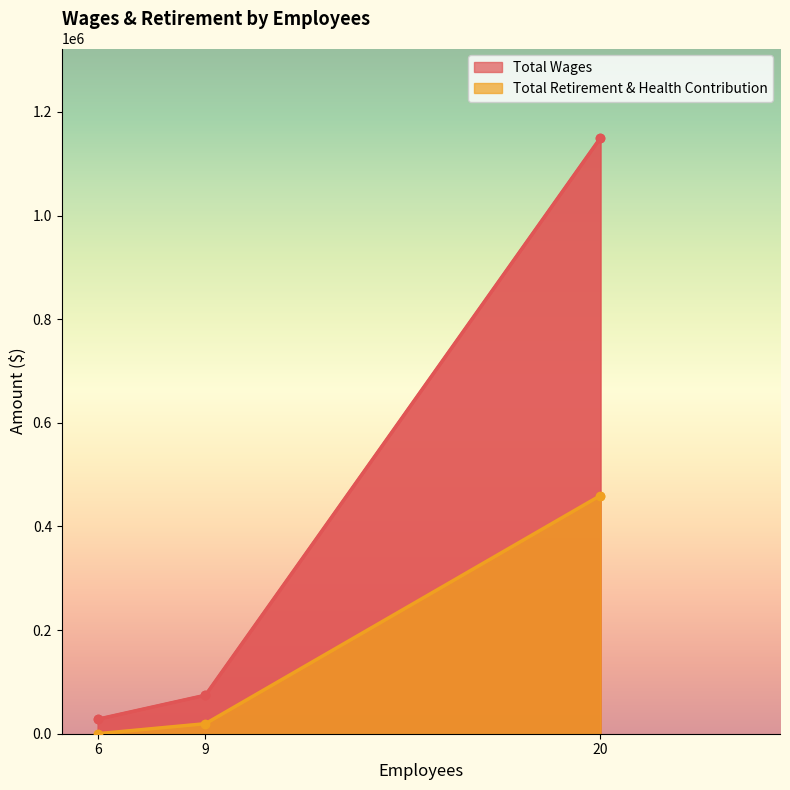

Count the number of categories in the chart.

3